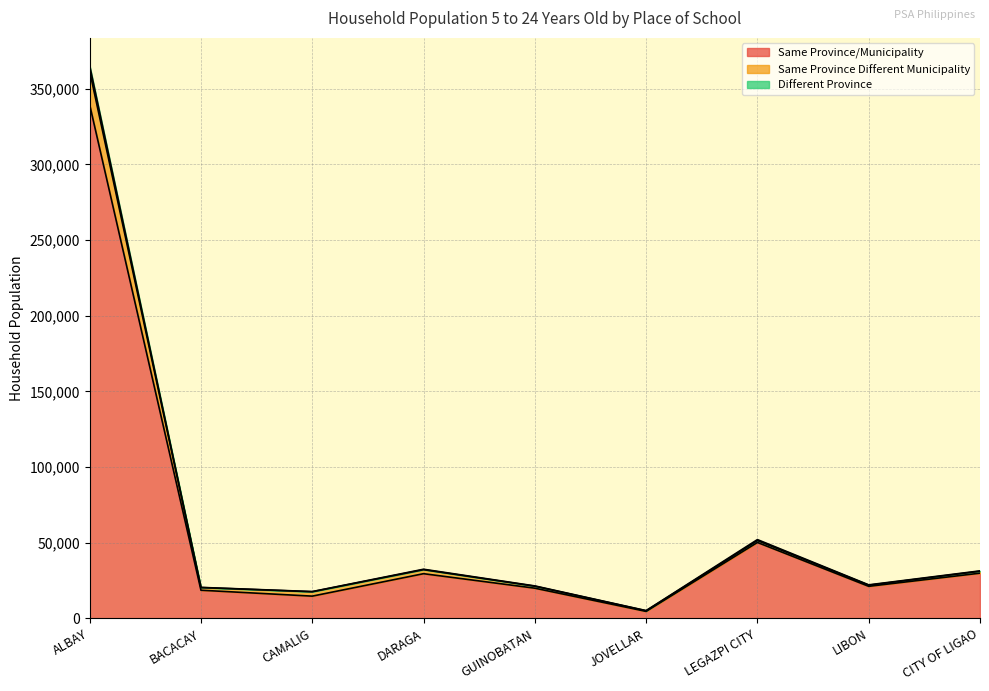

Reading right to left, extract all data points from this chart.

Same Province/Municipality: 29887	21193	50184	4633	19961	29545	14709	18616	339472
Same Province Different Municipality: 31162	21934	51449	5027	21271	32204	17607	20389	361701
Different Province: 31401	22167	52072	5146	21456	32479	17723	20480	365335